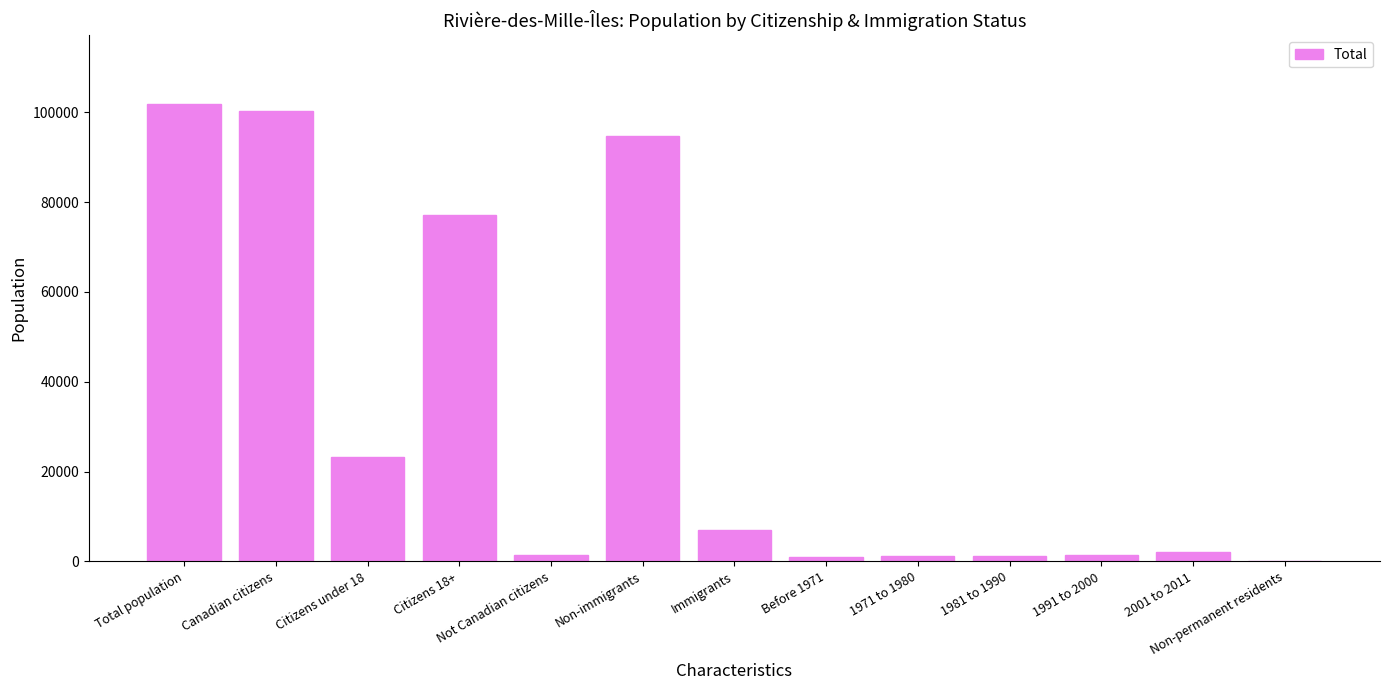

Does the chart contain stacked bars?

No